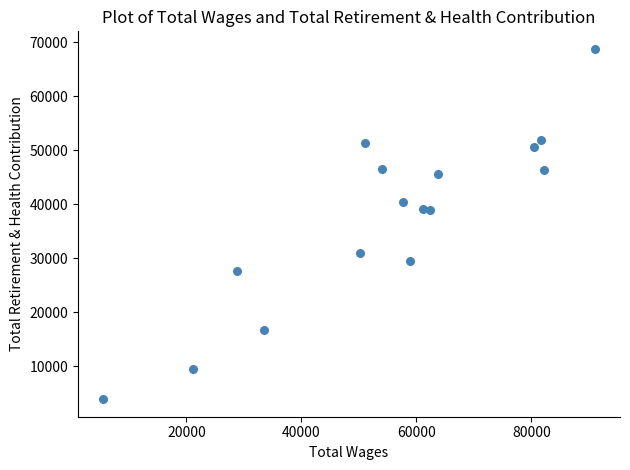

What is the range of Y values (max minus min)?

64876